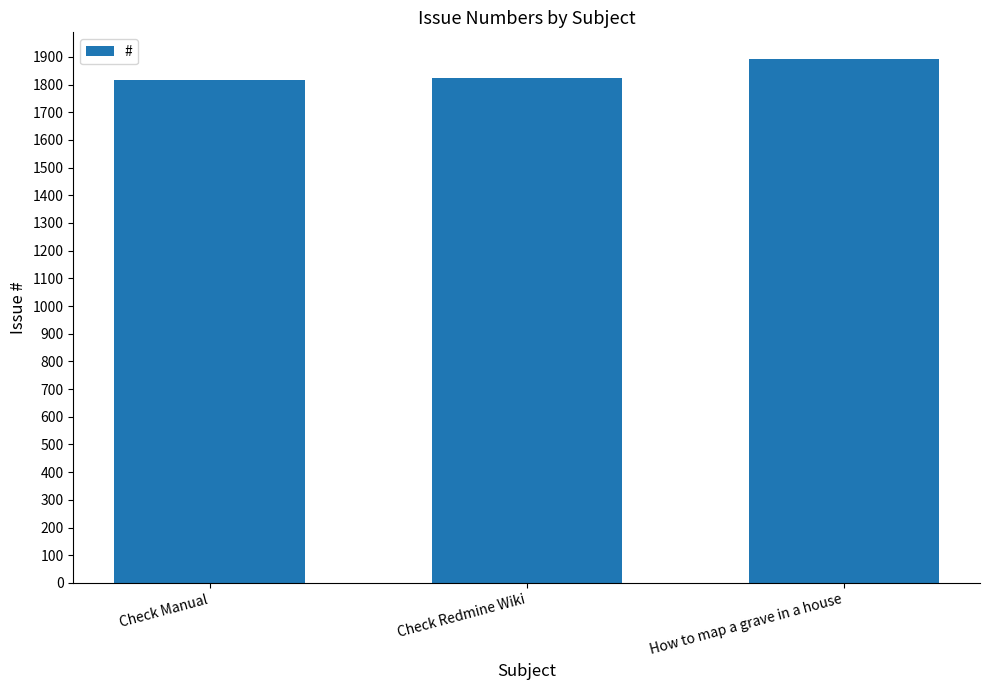

Where is the data nearest to the value 1856?

Check Redmine Wiki